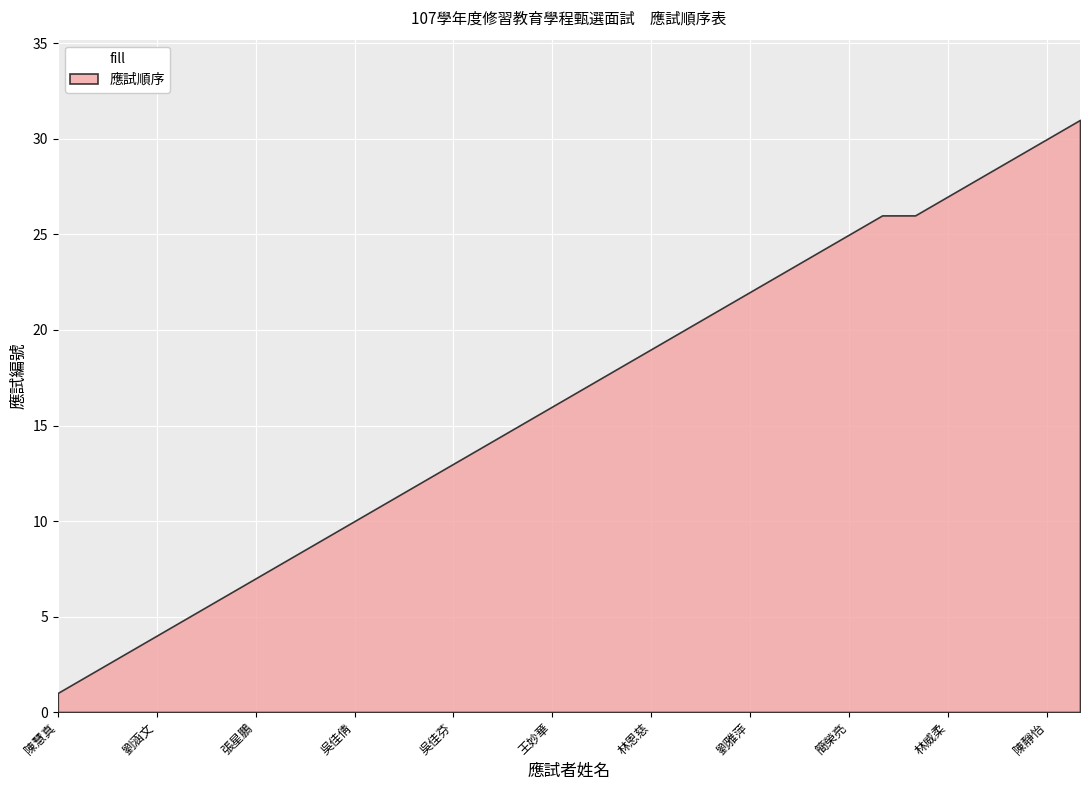

What is the difference between the maximum and minimum values?

30